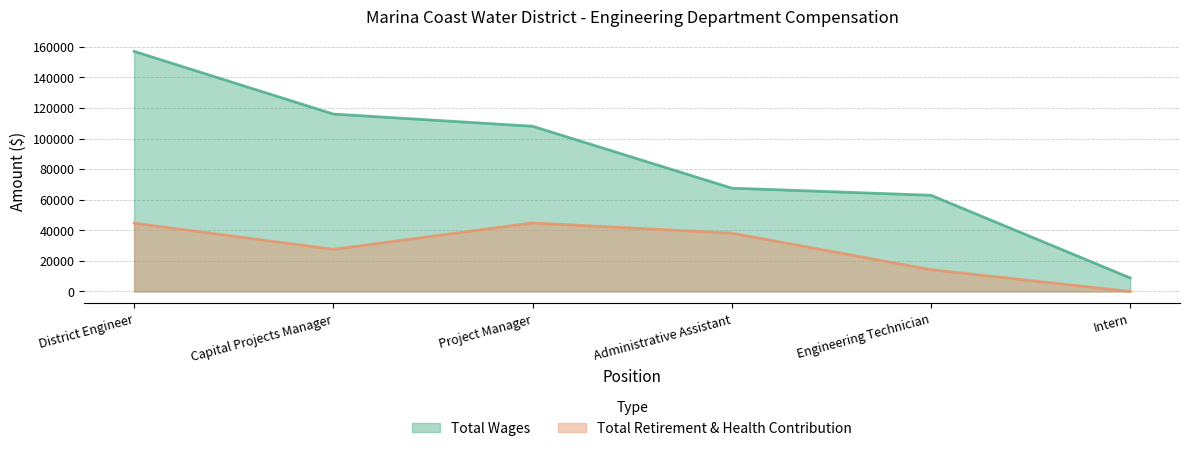

Which series has the largest total across all categories?

Total Wages